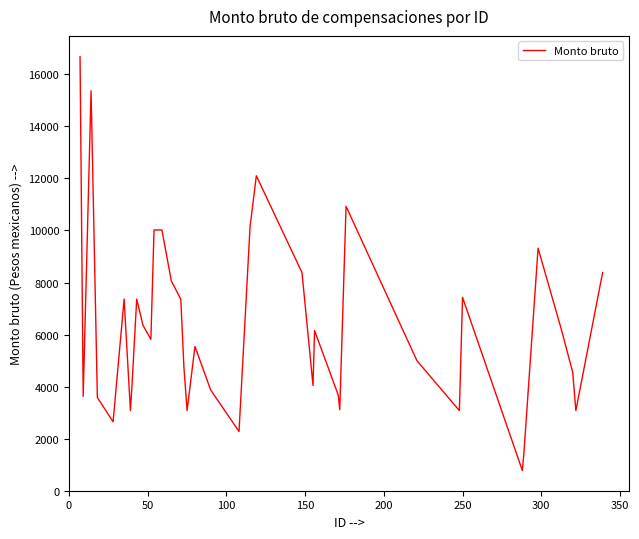

What is the difference between the maximum and minimum values?

15905.0